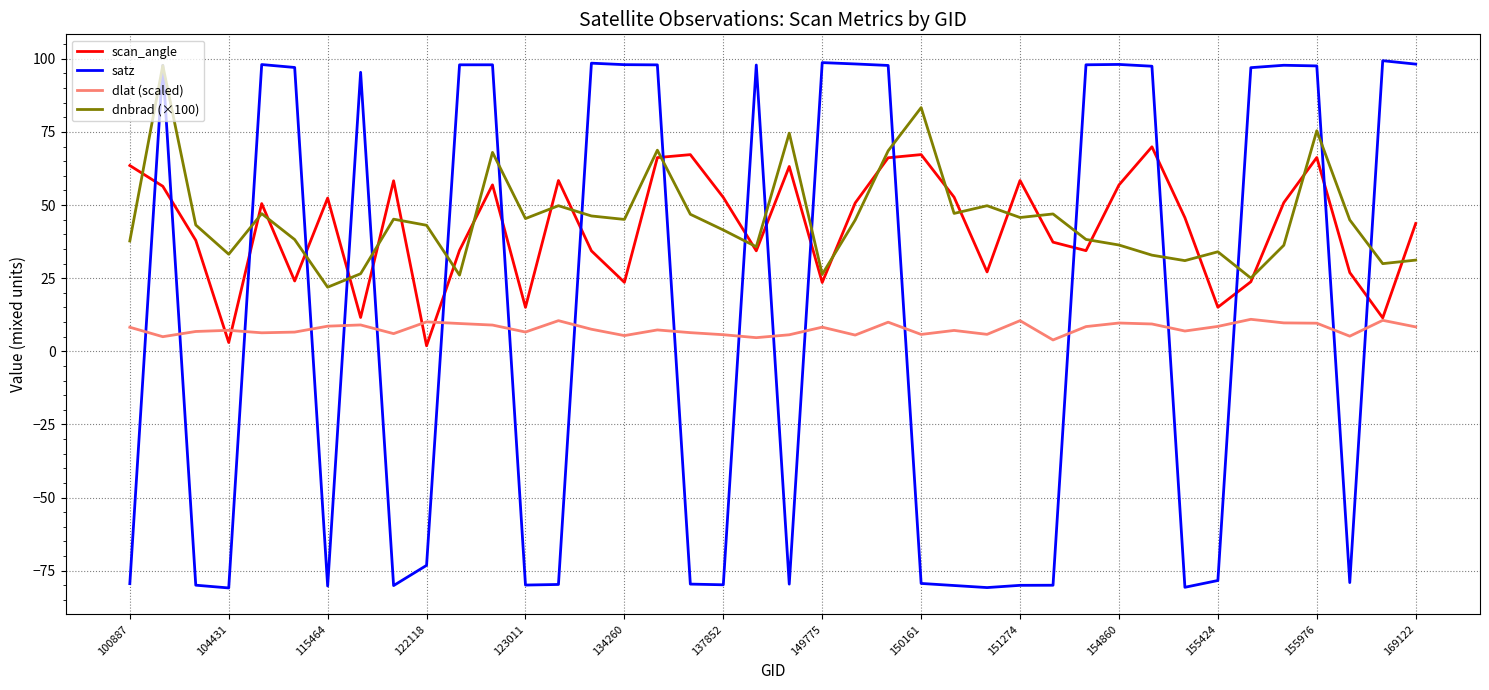

Which series has the largest range (max minus min)?

satz